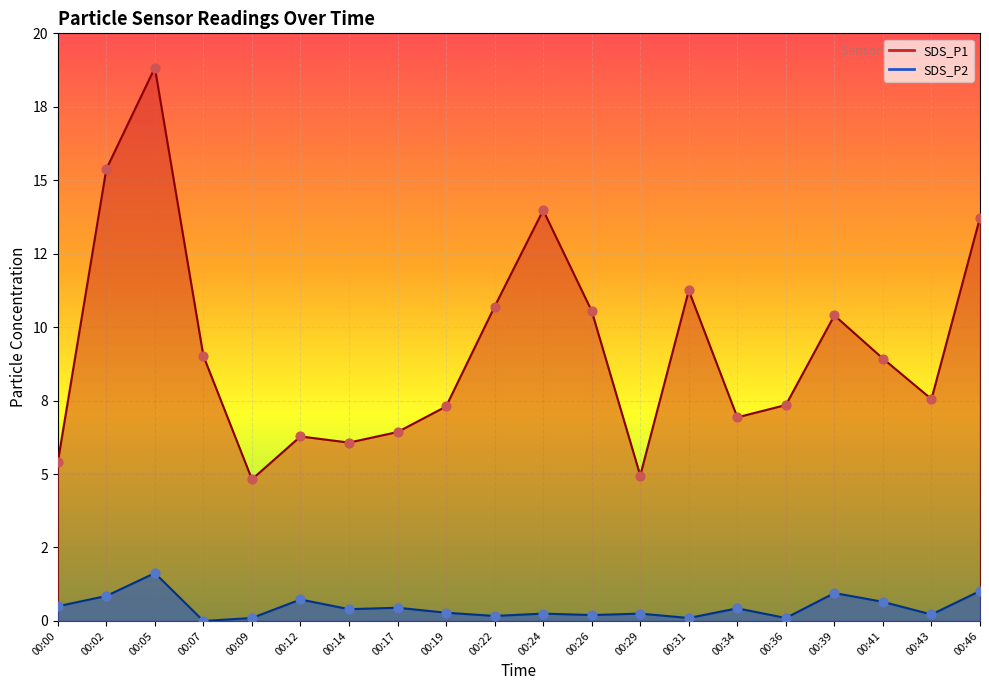

Is the value of SDS_P2 at 00:24 greater than the value of SDS_P1 at 00:31?

No